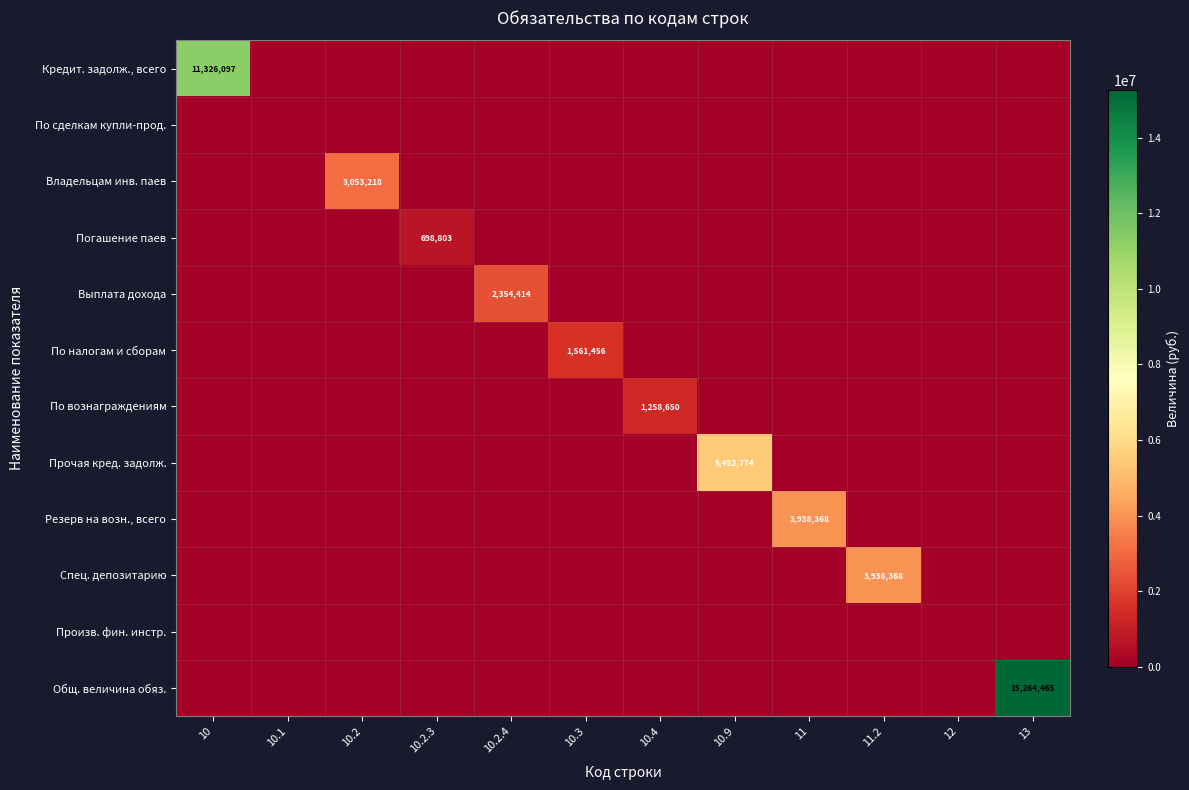

The Произв. фин. инстр. series shows 0.0 at 13. True or false?

True